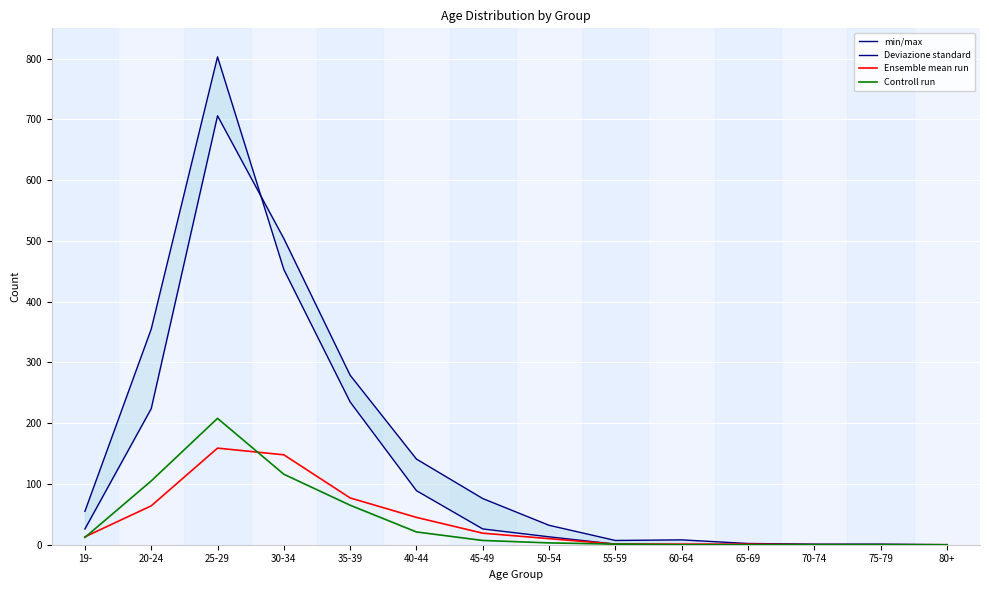

In Deviazione standard, how many points are higher than both neighbors (excluding endpoints)?

1